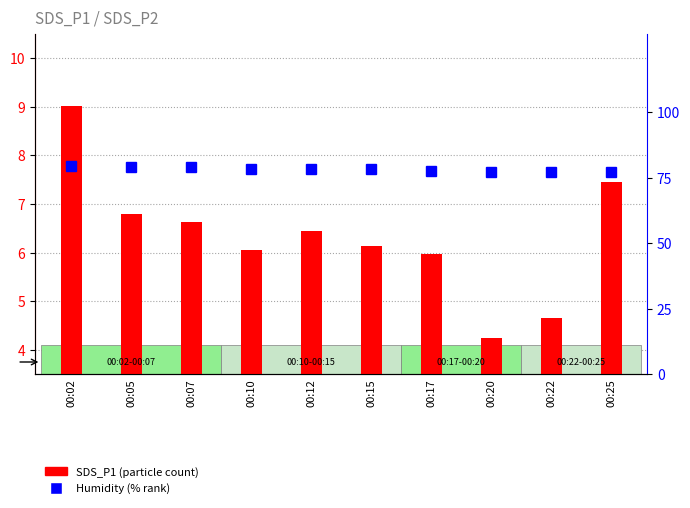

Which series has the largest total across all categories?

Humidity (%)